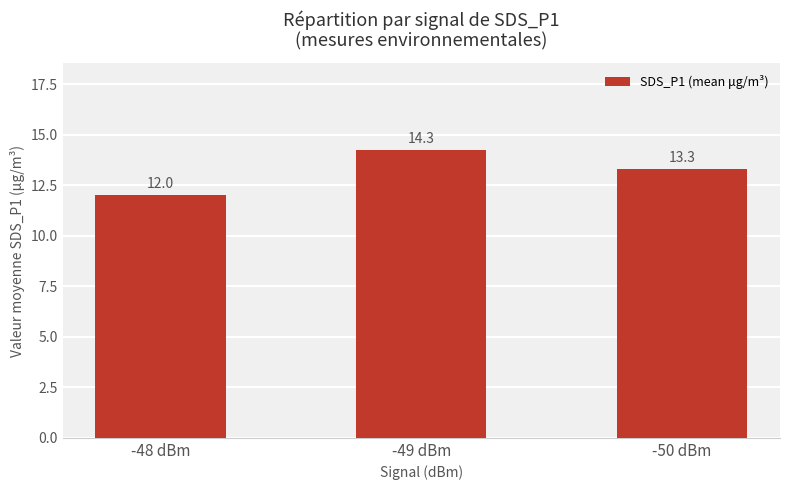

Between -50 dBm and -49 dBm, which is larger?

-49 dBm